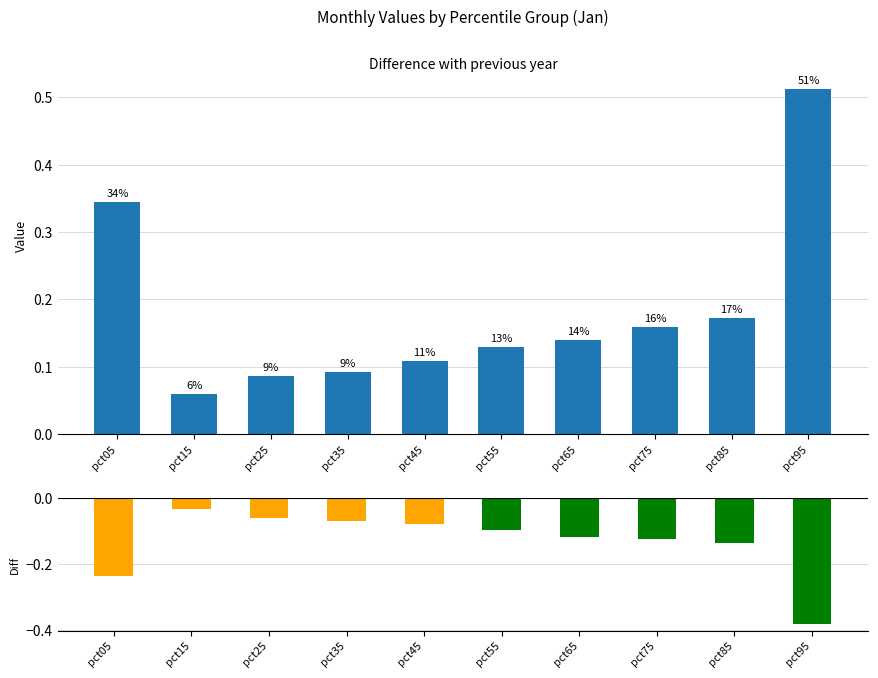

What is the maximum value shown in the chart?

0.5